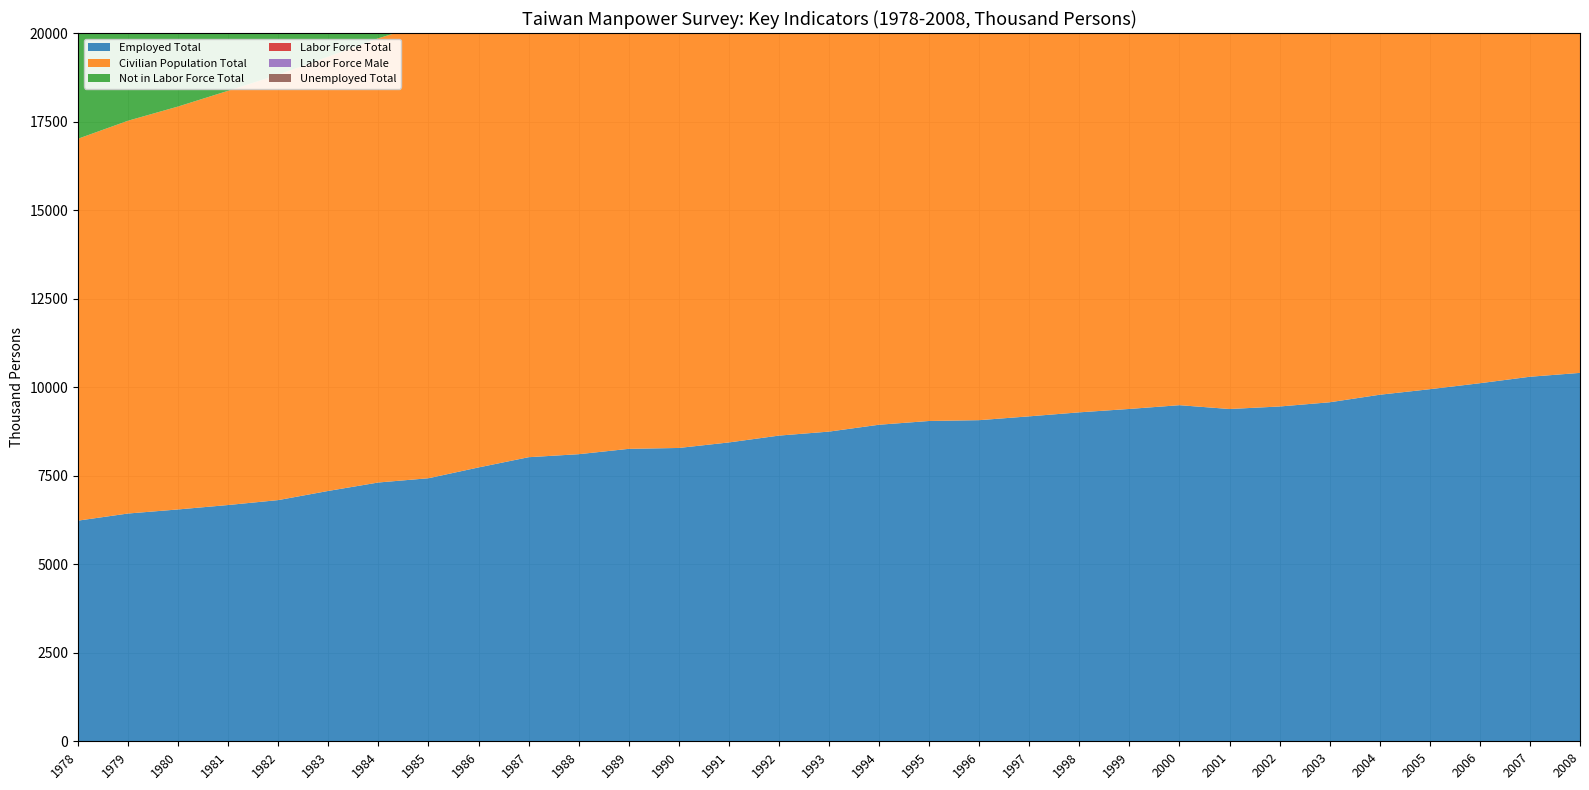

Reading left to right, list all the values displayed in this chart.

Employed Total: 1978=6231	1979=6432	1980=6547	1981=6672	1982=6811	1983=7070	1984=7308	1985=7428	1986=7733	1987=8022	1988=8107	1989=8258	1990=8283	1991=8439	1992=8632	1993=8745	1994=8939	1995=9045	1996=9068	1997=9176	1998=9289	1999=9385	2000=9491	2001=9383	2002=9454	2003=9573	2004=9786	2005=9942	2006=10111	2007=10294	2008=10403
Civilian Population Total: 1978=10784	1979=11092	1980=11378	1981=11698	1982=12013	1983=12263	1984=12544	1985=12860	1986=13161	1987=13432	1988=13696	1989=13955	1990=14219	1991=14496	1992=14771	1993=15087	1994=15401	1995=15687	1996=15932	1997=16170	1998=16448	1999=16687	2000=16963	2001=17179	2002=17387	2003=17572	2004=17760	2005=17949	2006=18166	2007=18392	2008=18623
Not in Labor Force Total: 1978=4448	1979=4577	1980=4749	1981=4934	1982=5054	1983=4996	1984=5052	1985=5210	1986=5216	1987=5248	1988=5449	1989=5565	1990=5795	1991=5927	1992=6006	1993=6213	1994=6321	1995=6478	1996=6621	1997=6738	1998=6902	1999=7020	2000=7178	2001=7347	2002=7417	2003=7495	2004=7520	2005=7578	2006=7644	2007=7679	2008=7770
Labor Force Total: 1978=6337	1979=6515	1980=6629	1981=6764	1982=6959	1983=7266	1984=7491	1985=7651	1986=7945	1987=8183	1988=8247	1989=8390	1990=8423	1991=8569	1992=8765	1993=8874	1994=9081	1995=9210	1996=9310	1997=9432	1998=9546	1999=9668	2000=9784	2001=9832	2002=9969	2003=10076	2004=10240	2005=10371	2006=10522	2007=10713	2008=10853
Labor Force Male: 1978=4250	1979=4356	1980=4406	1981=4503	1982=4605	1983=4687	1984=4778	1985=4860	1986=4957	1987=5065	1988=5130	1989=5231	1990=5263	1991=5355	1992=5460	1993=5497	1994=5595	1995=5659	1996=5662	1997=5731	1998=5780	1999=5812	2000=5867	2001=5855	2002=5896	2003=5904	2004=5968	2005=6012	2006=6056	2007=6116	2008=6173
Unemployed Total: 1978=106	1979=83	1980=82	1981=92	1982=149	1983=197	1984=183	1985=222	1986=212	1987=161	1988=139	1989=132	1990=140	1991=130	1992=132	1993=128	1994=142	1995=165	1996=242	1997=256	1998=257	1999=283	2000=293	2001=450	2002=515	2003=503	2004=454	2005=428	2006=411	2007=419	2008=450